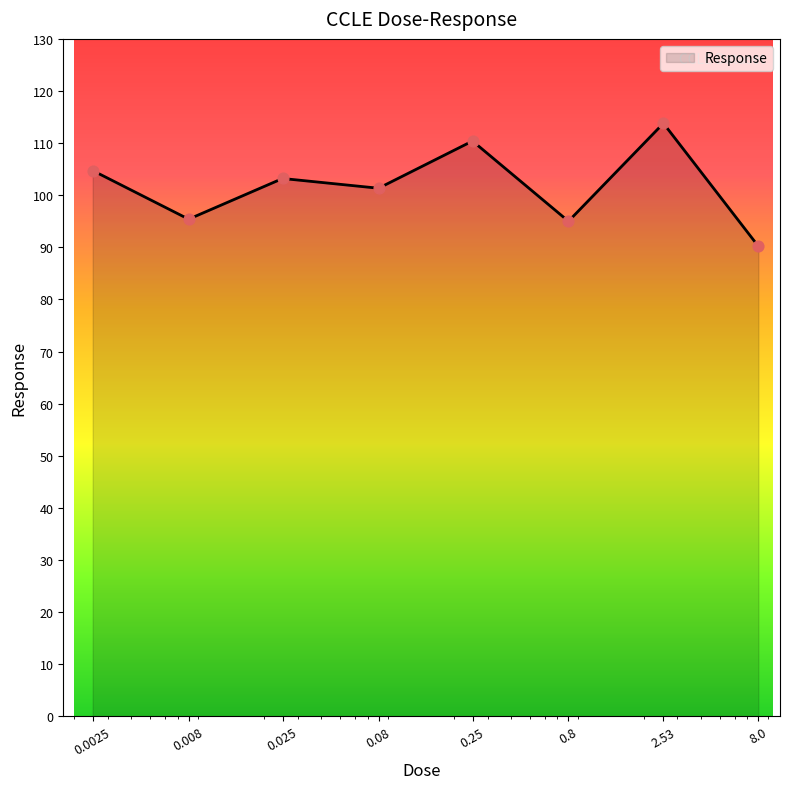

What is the sum of all values?

814.1